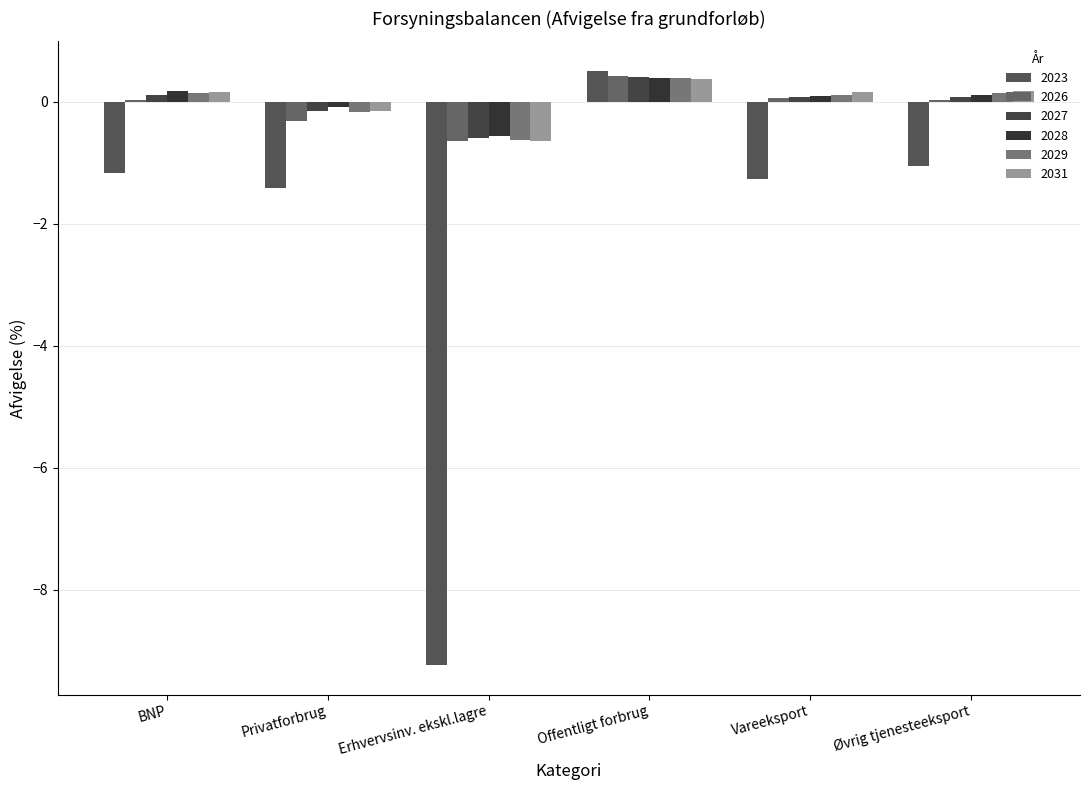

List the labels in order of 2029 value, smallest first.

Erhvervsinv. ekskl.lagre, Privatforbrug, Vareeksport, Øvrig tjenesteeksport, BNP, Offentligt forbrug